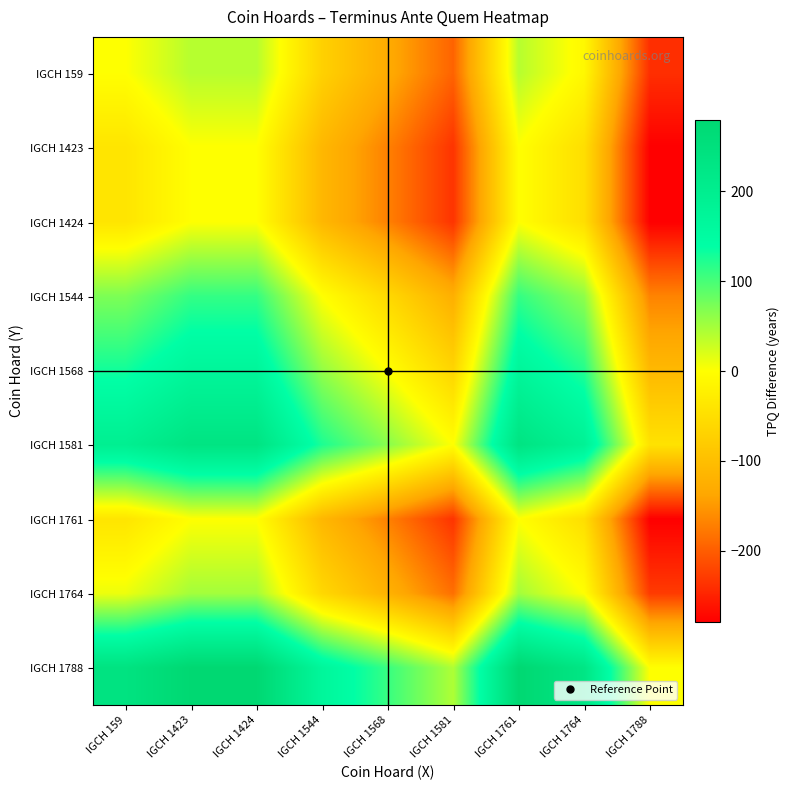

Reading right to left, what are all the values shown in this chart?

IGCH 159: IGCH 1788=-239	IGCH 1764=-10	IGCH 1761=40	IGCH 1581=-195	IGCH 1568=-130	IGCH 1544=-71	IGCH 1424=40	IGCH 1423=40	IGCH 159=0
IGCH 1423: IGCH 1788=-279	IGCH 1764=-50	IGCH 1761=0	IGCH 1581=-235	IGCH 1568=-170	IGCH 1544=-111	IGCH 1424=0	IGCH 1423=0	IGCH 159=-40
IGCH 1424: IGCH 1788=-279	IGCH 1764=-50	IGCH 1761=0	IGCH 1581=-235	IGCH 1568=-170	IGCH 1544=-111	IGCH 1424=0	IGCH 1423=0	IGCH 159=-40
IGCH 1544: IGCH 1788=-168	IGCH 1764=61	IGCH 1761=111	IGCH 1581=-124	IGCH 1568=-59	IGCH 1544=0	IGCH 1424=111	IGCH 1423=111	IGCH 159=71
IGCH 1568: IGCH 1788=-109	IGCH 1764=120	IGCH 1761=170	IGCH 1581=-65	IGCH 1568=0	IGCH 1544=59	IGCH 1424=170	IGCH 1423=170	IGCH 159=130
IGCH 1581: IGCH 1788=-44	IGCH 1764=185	IGCH 1761=235	IGCH 1581=0	IGCH 1568=65	IGCH 1544=124	IGCH 1424=235	IGCH 1423=235	IGCH 159=195
IGCH 1761: IGCH 1788=-279	IGCH 1764=-50	IGCH 1761=0	IGCH 1581=-235	IGCH 1568=-170	IGCH 1544=-111	IGCH 1424=0	IGCH 1423=0	IGCH 159=-40
IGCH 1764: IGCH 1788=-229	IGCH 1764=0	IGCH 1761=50	IGCH 1581=-185	IGCH 1568=-120	IGCH 1544=-61	IGCH 1424=50	IGCH 1423=50	IGCH 159=10
IGCH 1788: IGCH 1788=0	IGCH 1764=229	IGCH 1761=279	IGCH 1581=44	IGCH 1568=109	IGCH 1544=168	IGCH 1424=279	IGCH 1423=279	IGCH 159=239